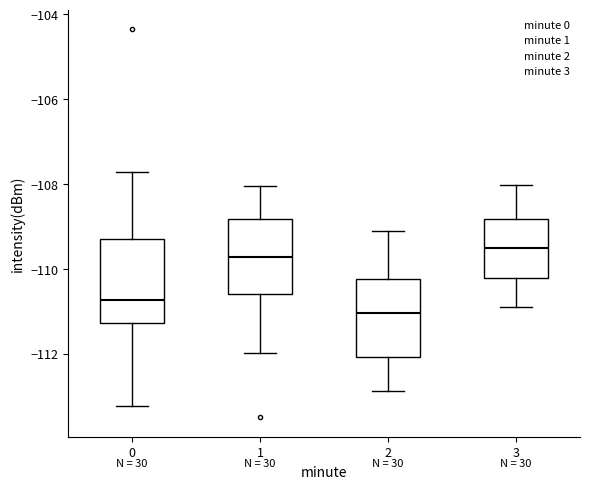

Reading left to right, transcribe this box plot: for each box, give where its median line is, the range the box spans, and where its two whiskers end, as read against the y-axis. The values are not printed on the chart, so give them approximately, as read against the axis.

0: median -110.8, box -111.2 to -109.4, whiskers -113.2 to -107.8
1: median -109.8, box -110.6 to -108.8, whiskers -112.0 to -108.0
2: median -111.0, box -112.0 to -110.2, whiskers -112.8 to -109.0
3: median -109.6, box -110.2 to -108.8, whiskers -111.0 to -108.0